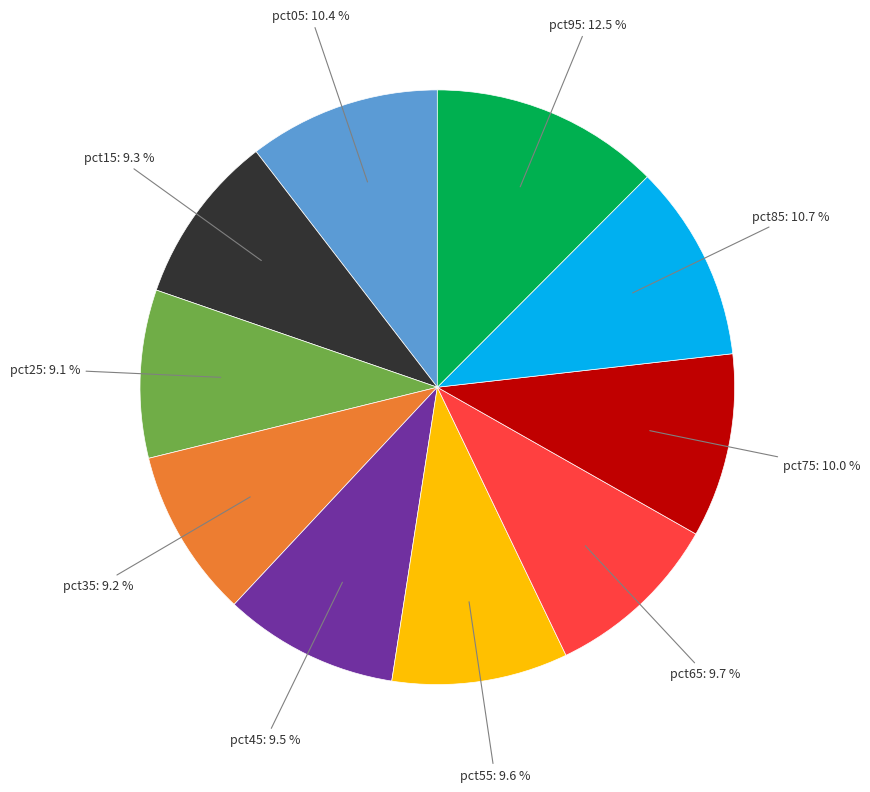

Does any single category account for the majority?

No